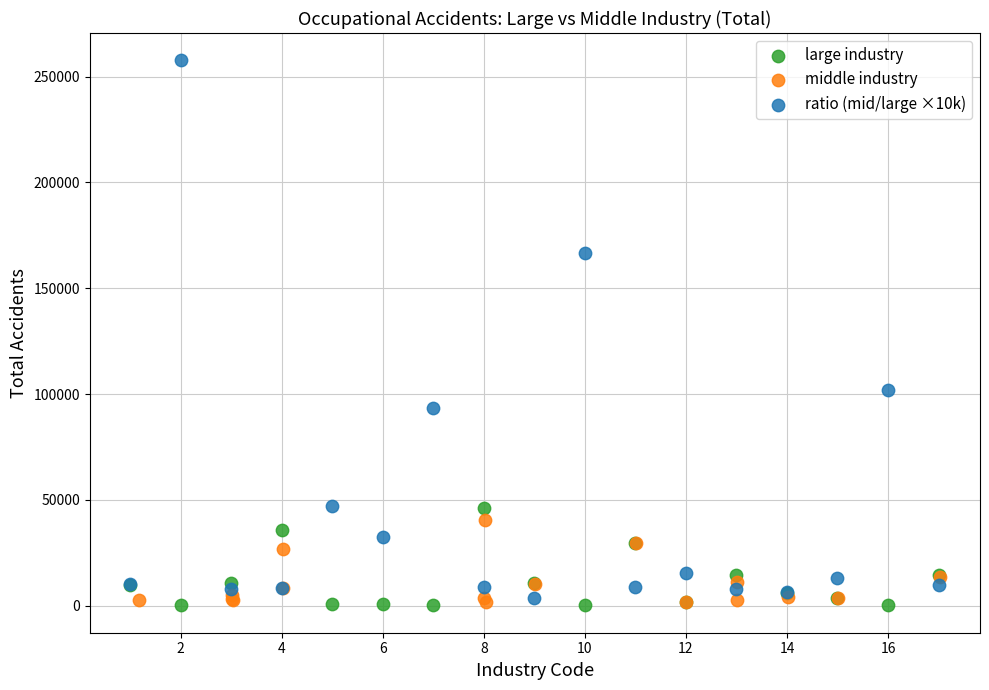

Which series reaches the maximum Y coordinate?

ratio (mid/large ×10k)